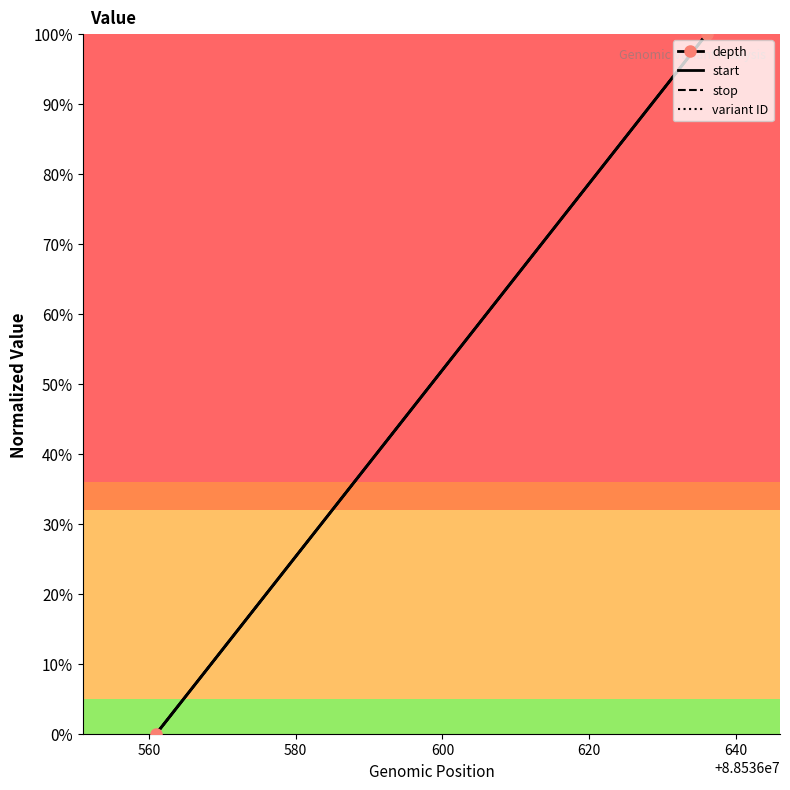

What is the average value of the variant ID series?

50